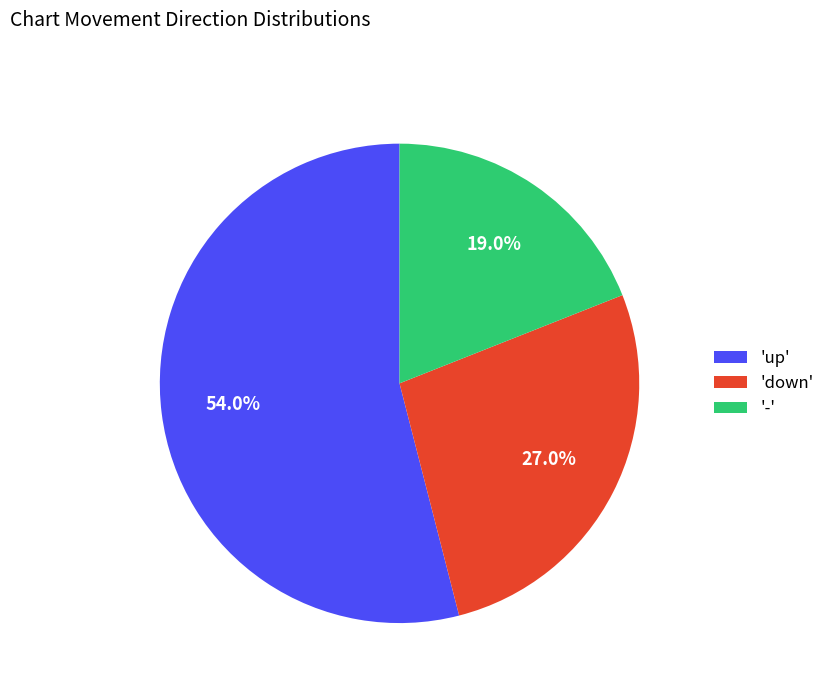

Which category accounts for the majority?

'up'